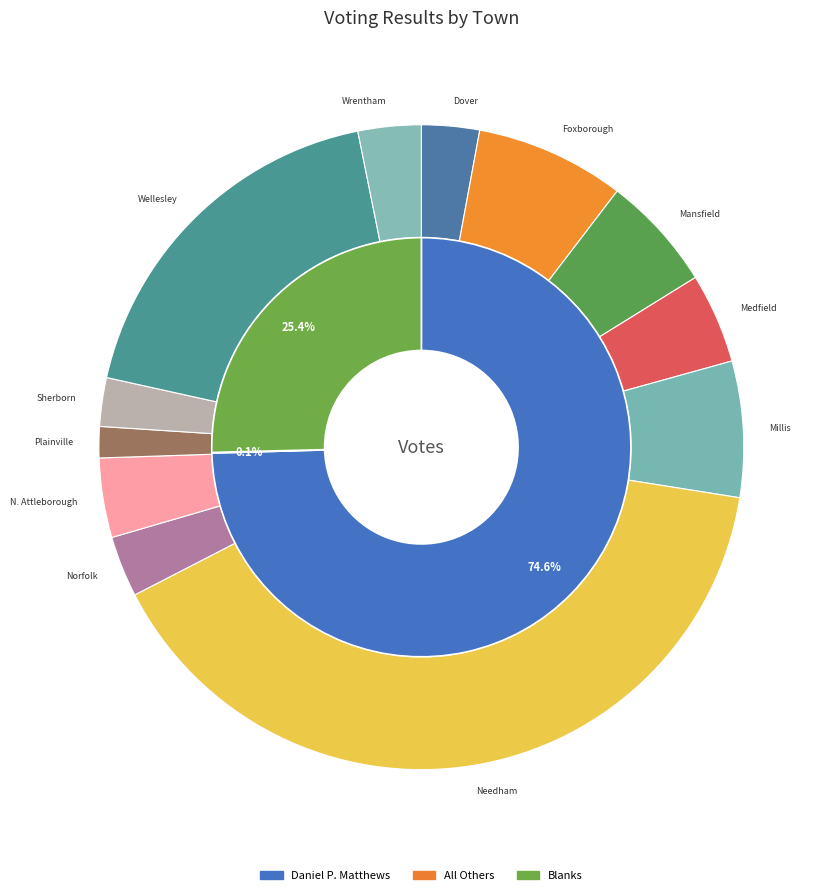

What portion of the pie excludes Mansfield?

94.2%